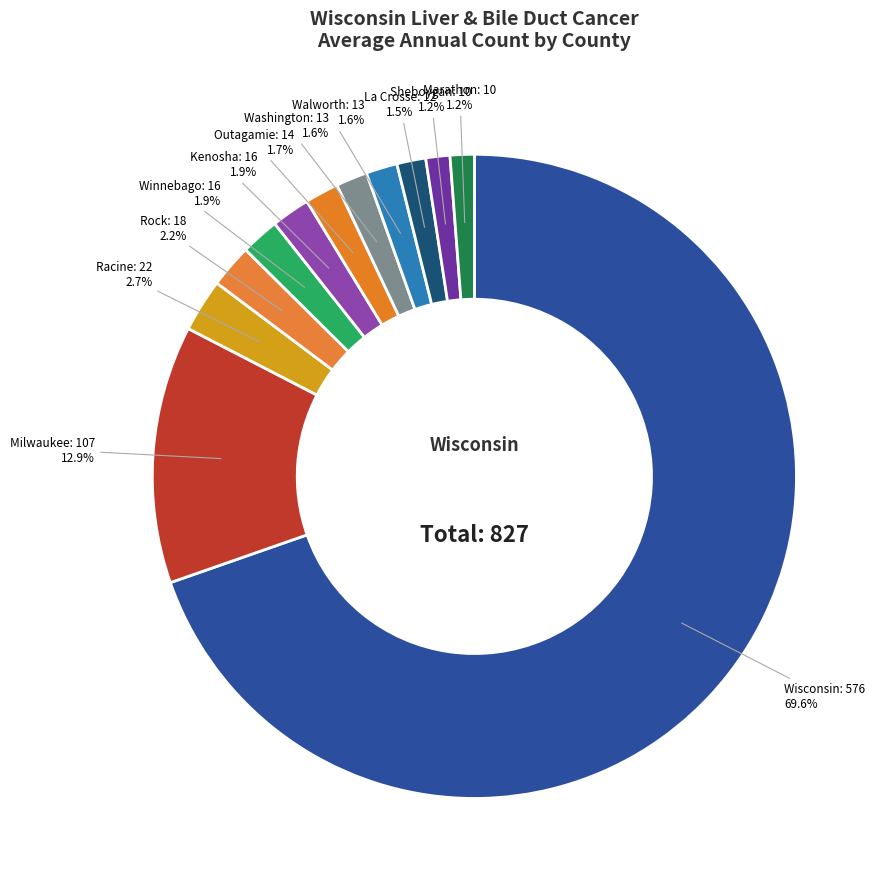

Is the sum of Rock and Milwaukee greater than half?

No